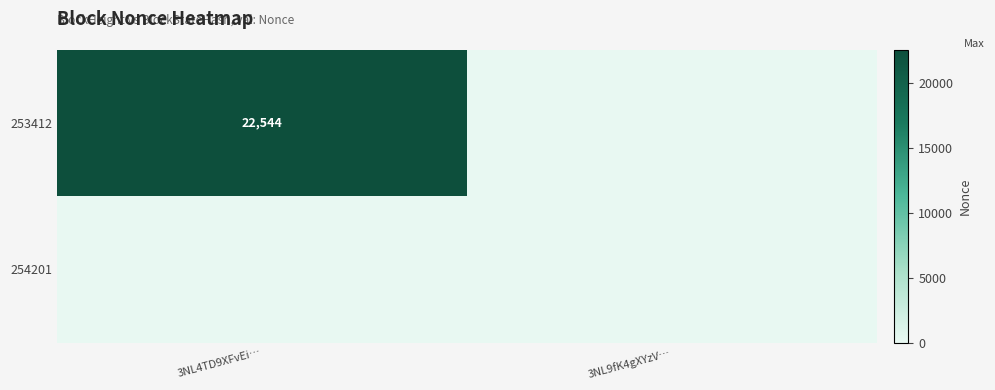

List the labels in order of 253412 value, smallest first.

3NL9fK4gXYzV…, 3NL4TD9XFvEi…